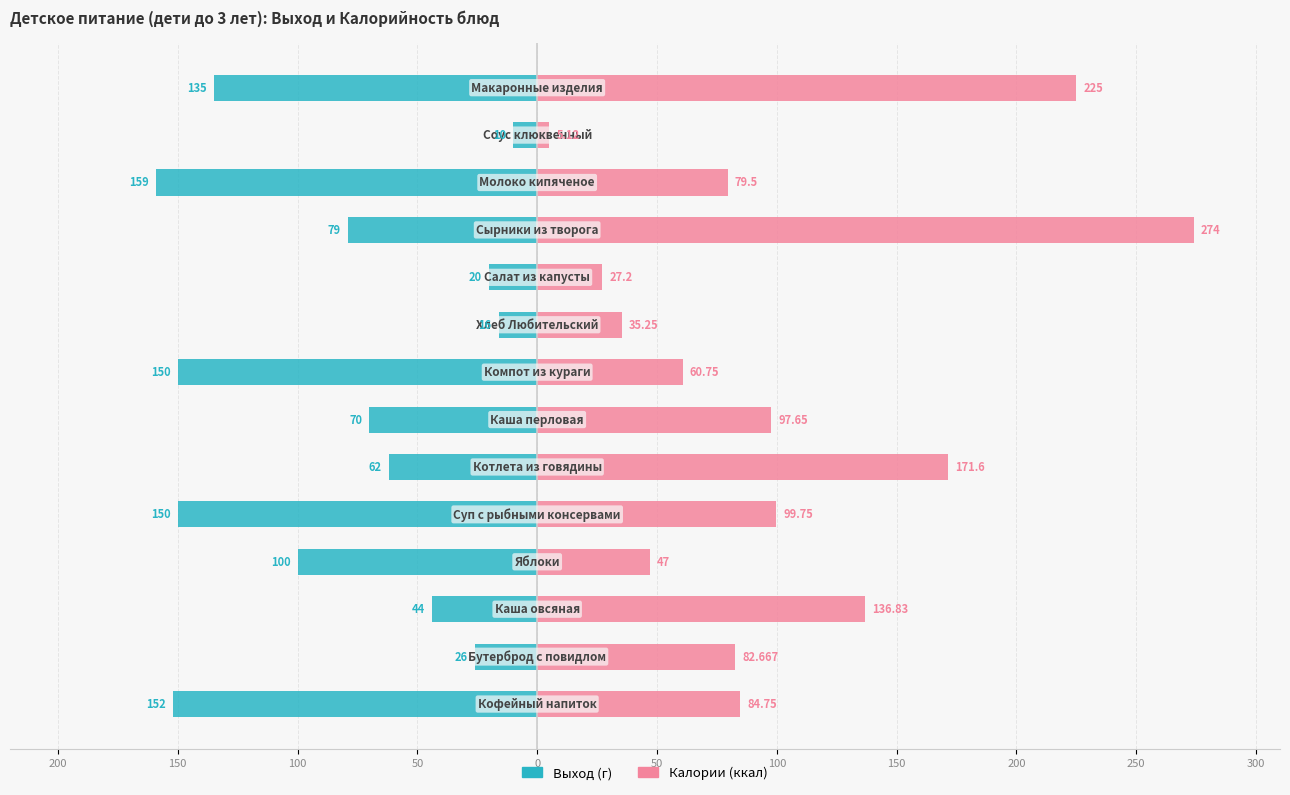

Which series has the largest total across all categories?

Калории (ккал)